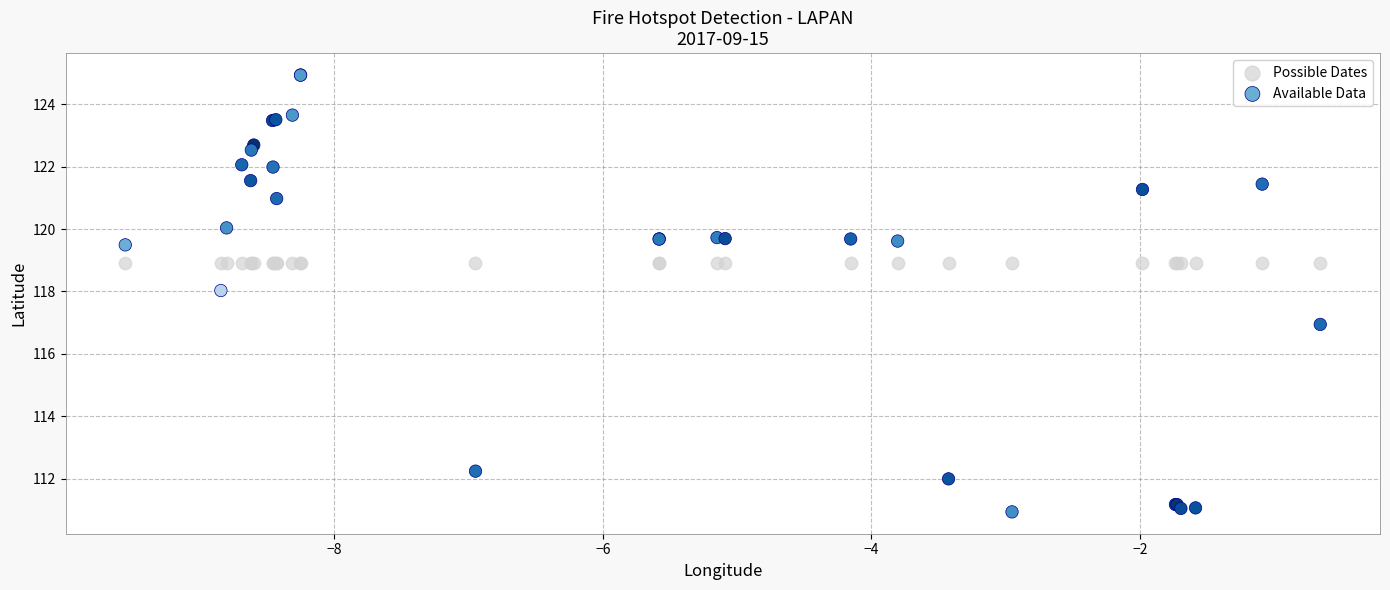

Which series contains the lowest Y value?

Available Data